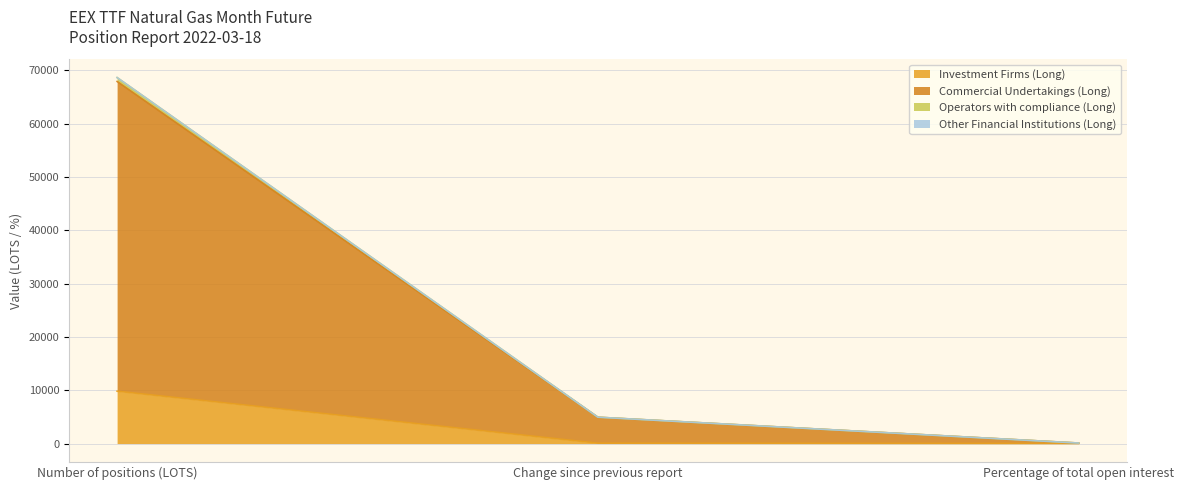

How many lines are shown in the chart?

4